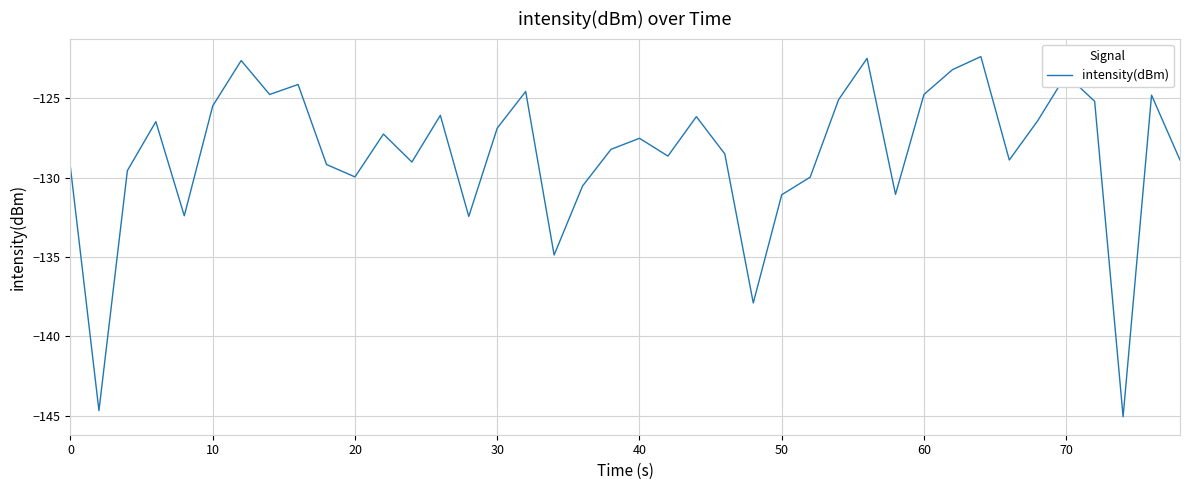

What is the difference between the maximum and minimum values?

22.7